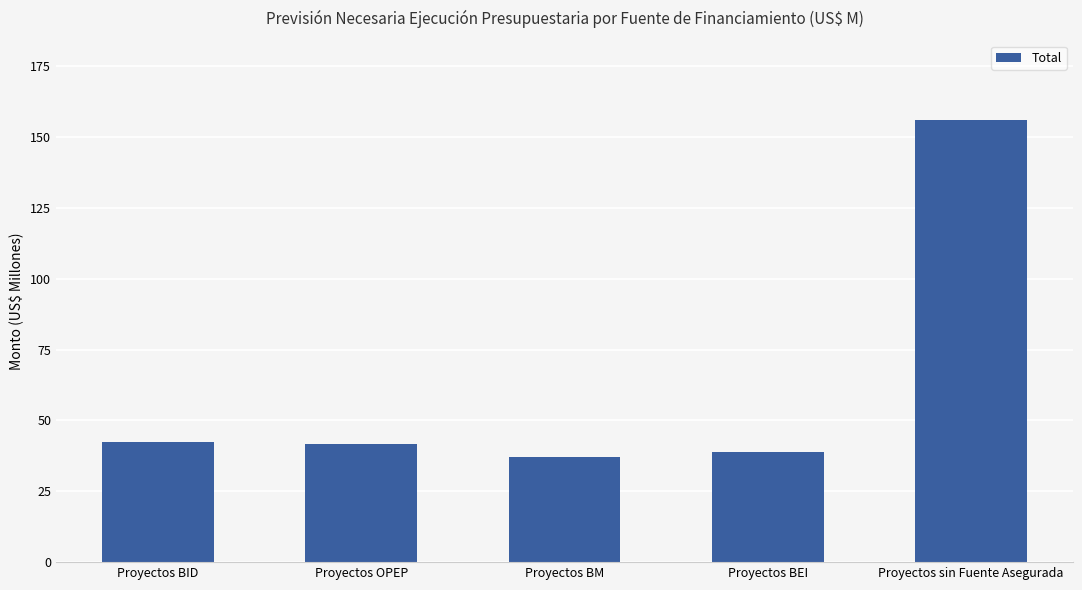

How many values are below 41?

2